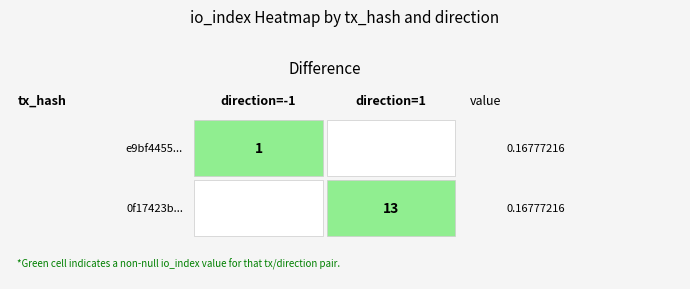

Which category has the highest value in the 0f17423bfe10b1449384890f58c6725898e53a3 series?

1